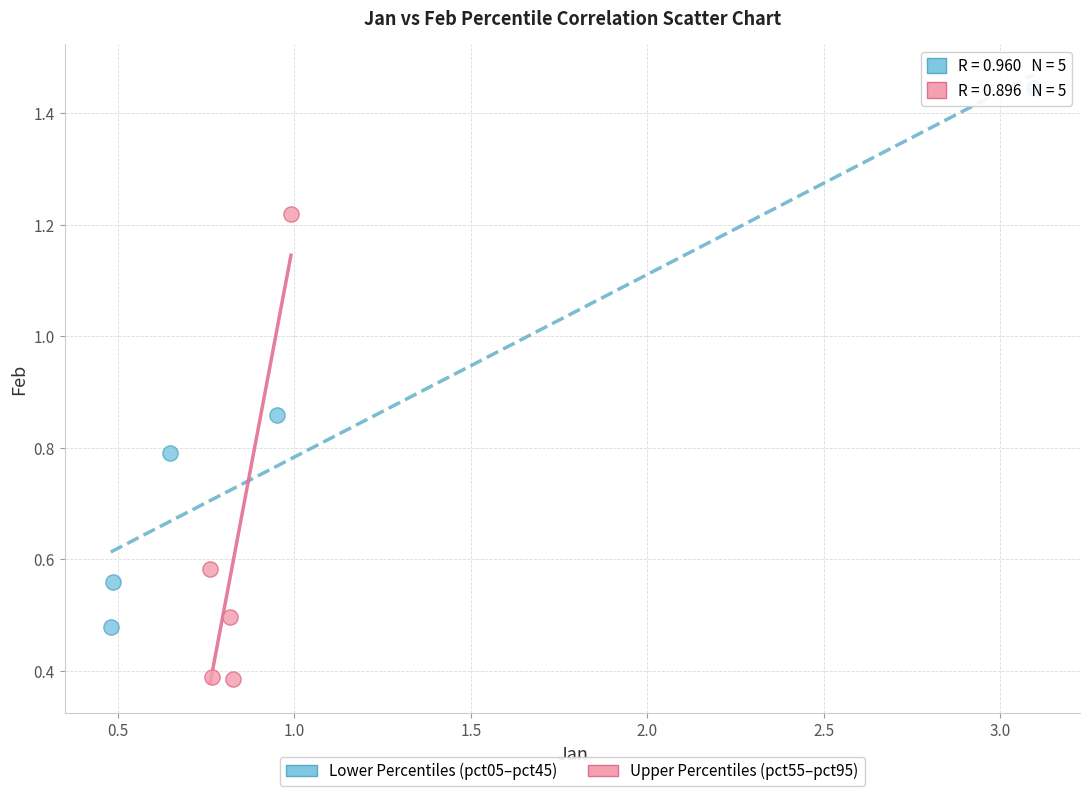

Which series reaches the minimum Y coordinate?

Upper Percentiles (pct55–pct95)